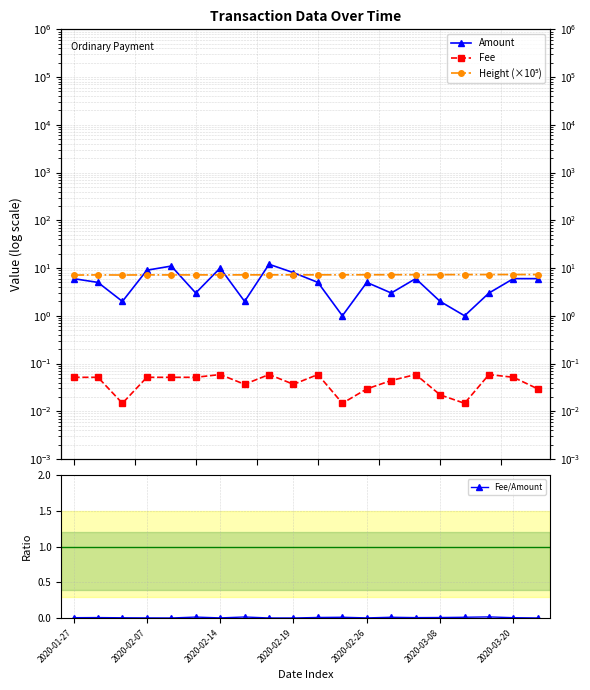

Reading left to right, what are all the values shown in this chart?

Amount: 6.0	5.0	2.0	9.0	11.0	3.0	10.0	2.0	12.0	8.0	5.0	1.0	5.0	3.0	6.0	2.0	1.0	3.0	6.0	6.0
Fee: 0.1	0.1	0.0	0.1	0.1	0.1	0.1	0.0	0.1	0.0	0.1	0.0	0.0	0.0	0.1	0.0	0.0	0.1	0.1	0.0
Height (×10⁵): 7.1	7.2	7.1	7.2	7.2	7.2	7.2	7.2	7.2	7.2	7.2	7.2	7.2	7.2	7.3	7.3	7.3	7.3	7.3	7.3
Fee/Amount: 0.0	0.0	0.0	0.0	0.0	0.0	0.0	0.0	0.0	0.0	0.0	0.0	0.0	0.0	0.0	0.0	0.0	0.0	0.0	0.0